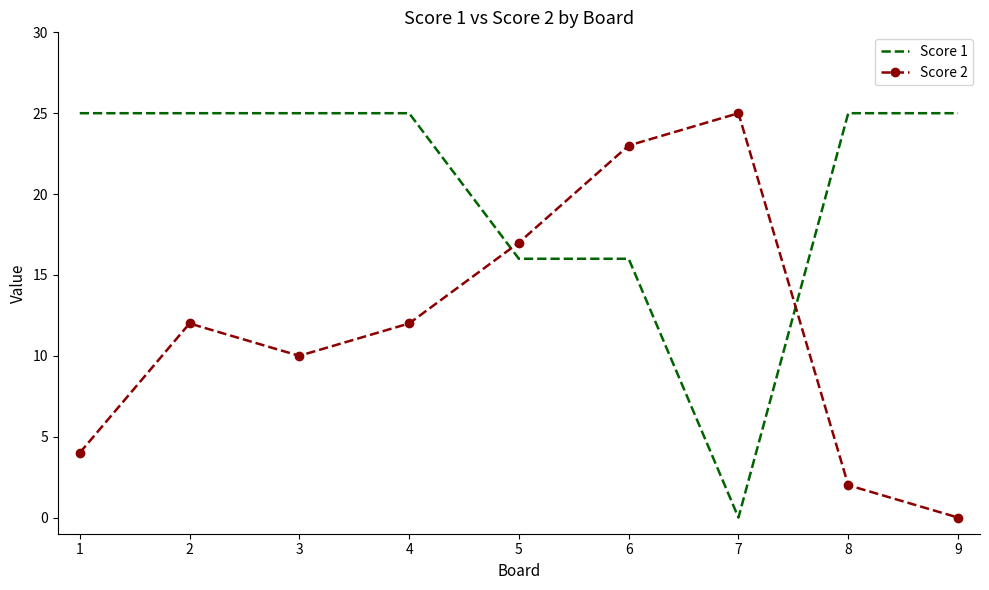

What is the difference between the highest and lowest values at 4?

13